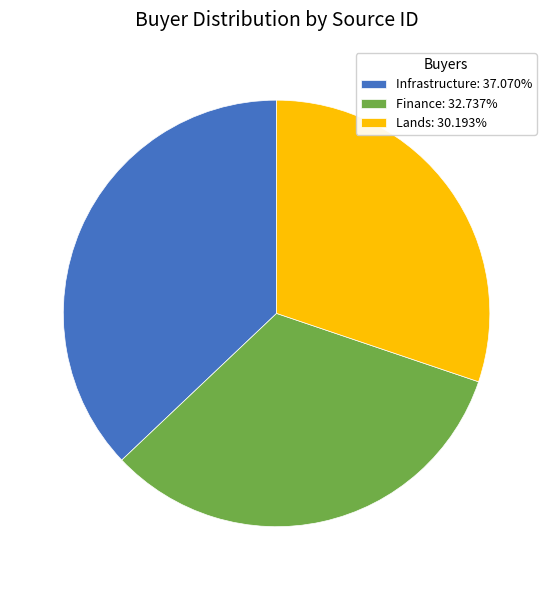

Is the sum of Infrastructure and Finance greater than half?

Yes